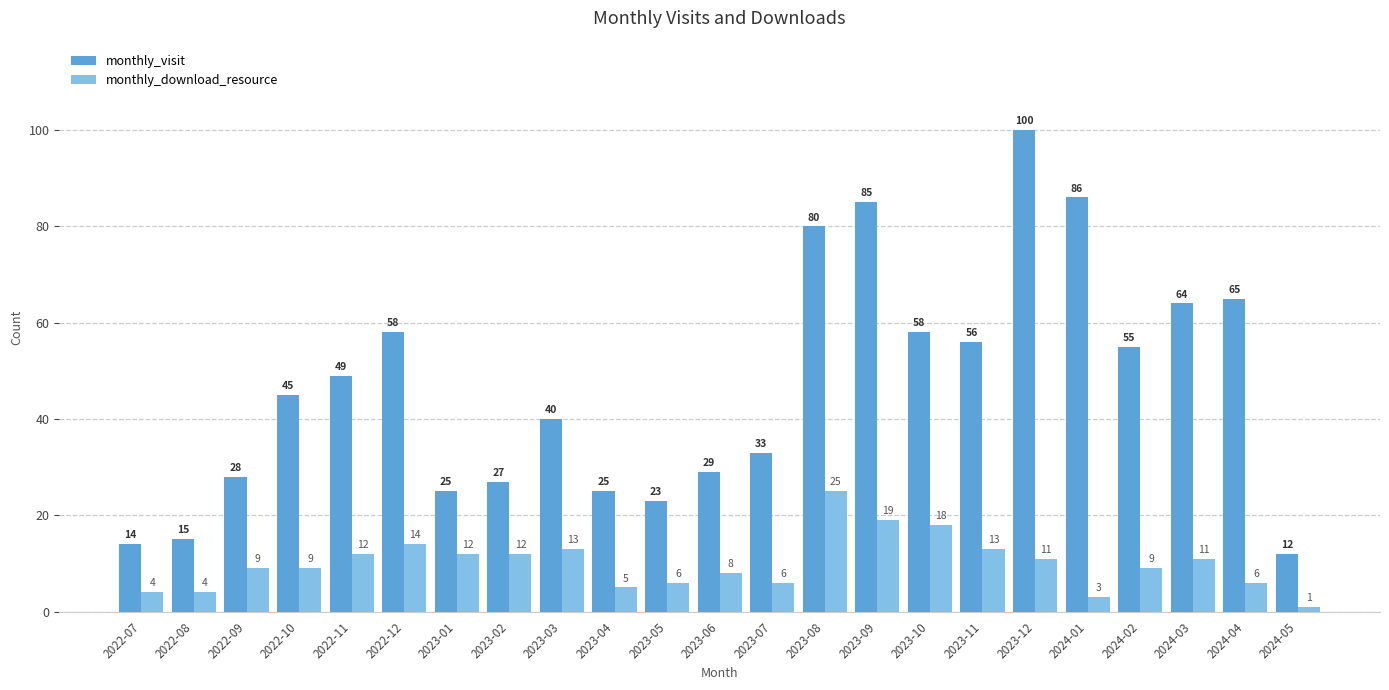

At which category is the sum across all series the highest?

2023-12